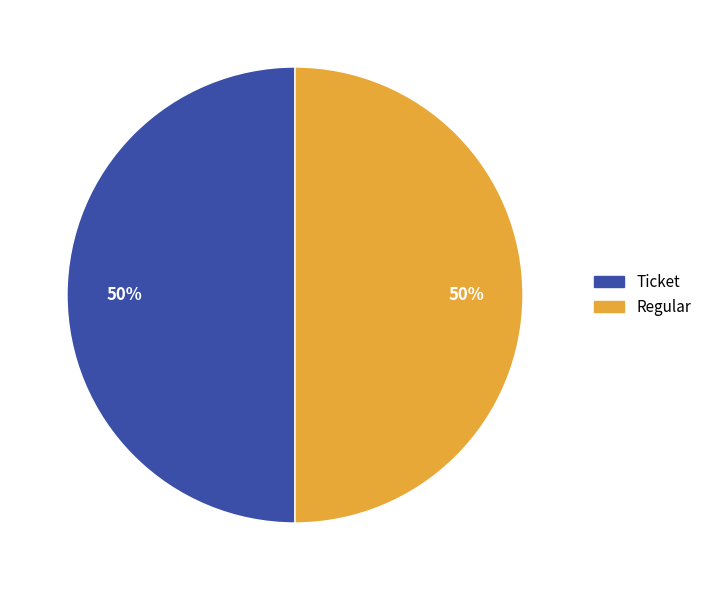

How many slices are in this pie chart?

2